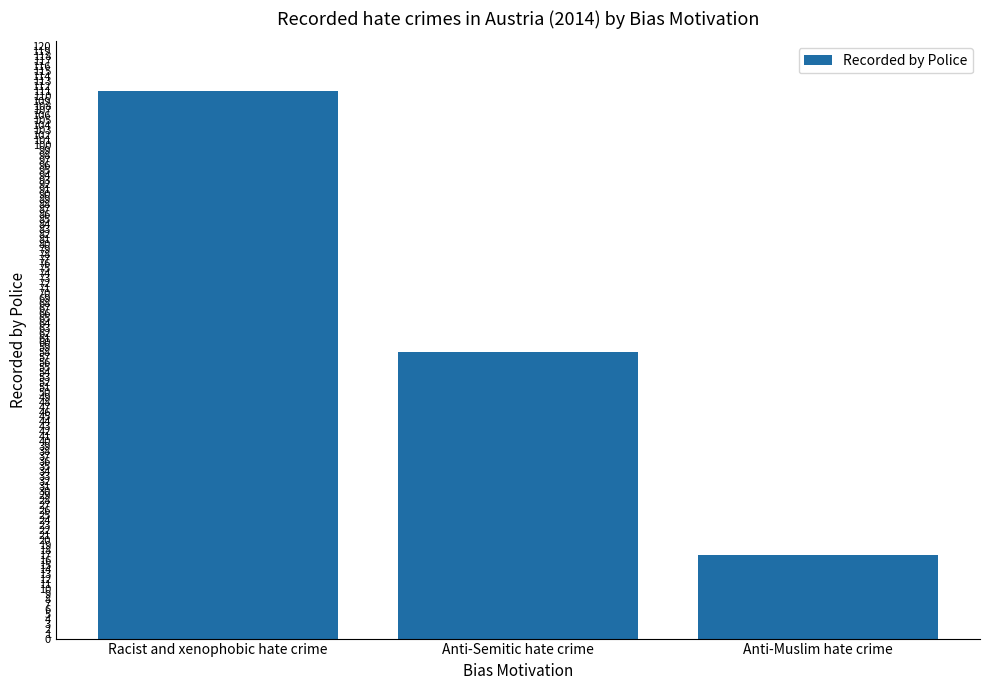

Is it true that the value at Racist and xenophobic hate crime is 61?

False